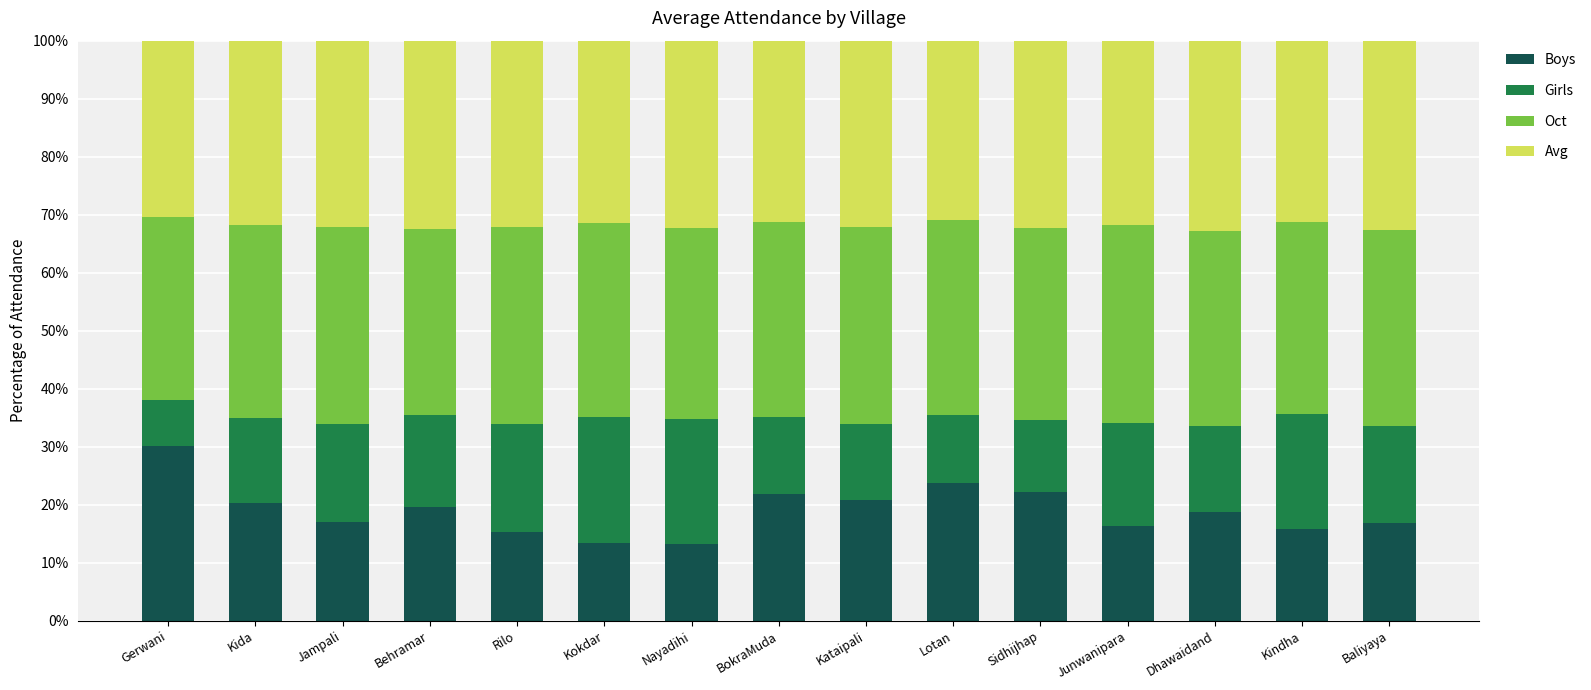

The Boys series shows 7.8 at Baliyaya. True or false?

False